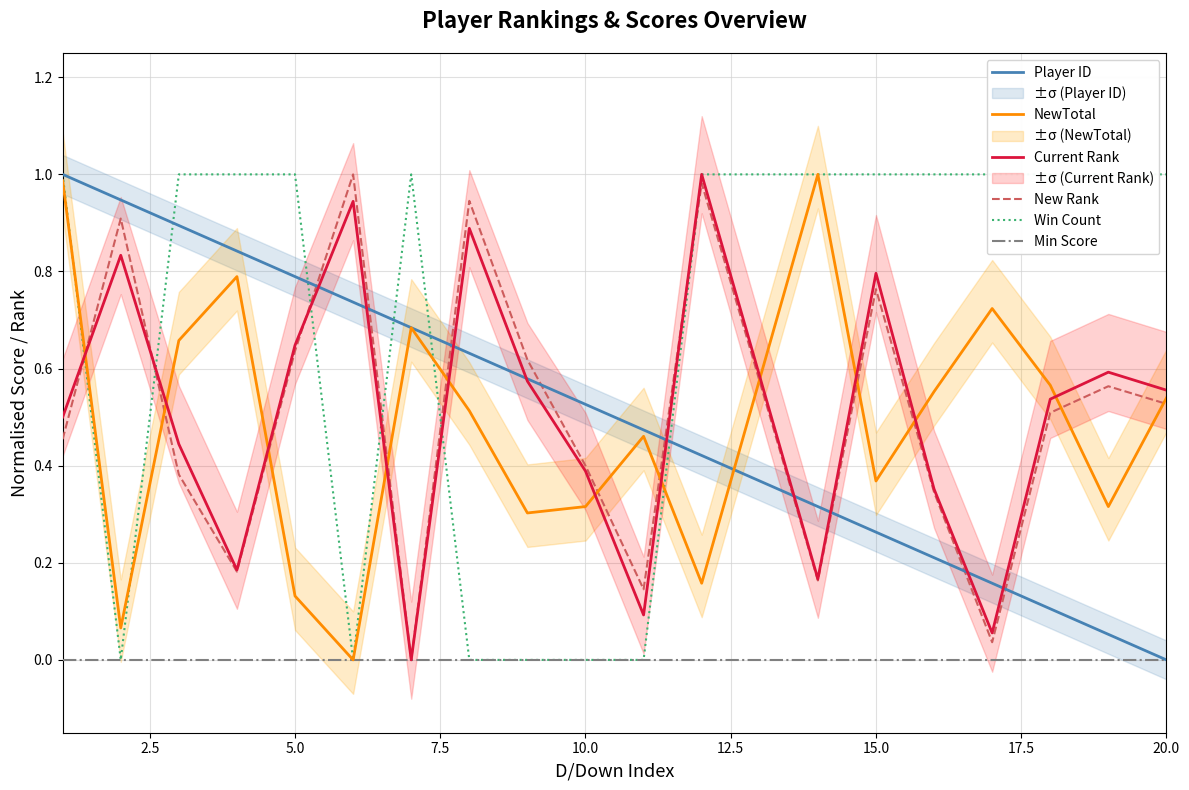

The value of Min Score at 20.0 is 0.0. True or false?

True